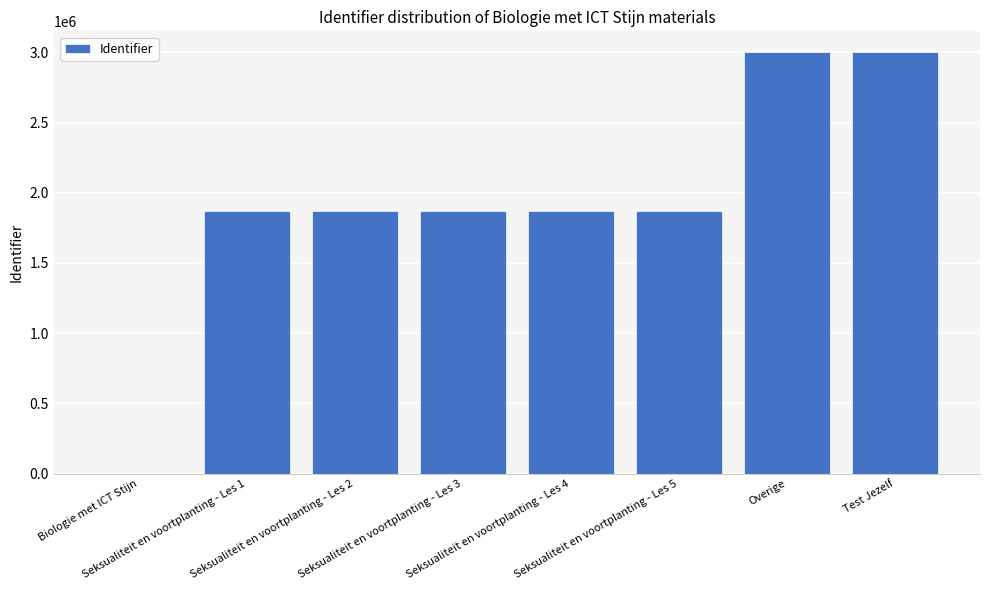

What is the difference between the values at Biologie met ICT Stijn and Seksualiteit en voortplanting - Les 2?

1871547